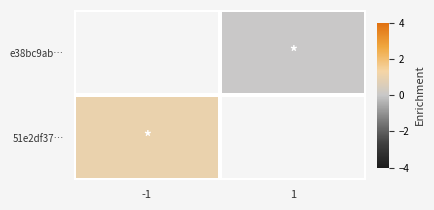

List the labels in order of e38bc9ab… value, smallest first.

-1, 1